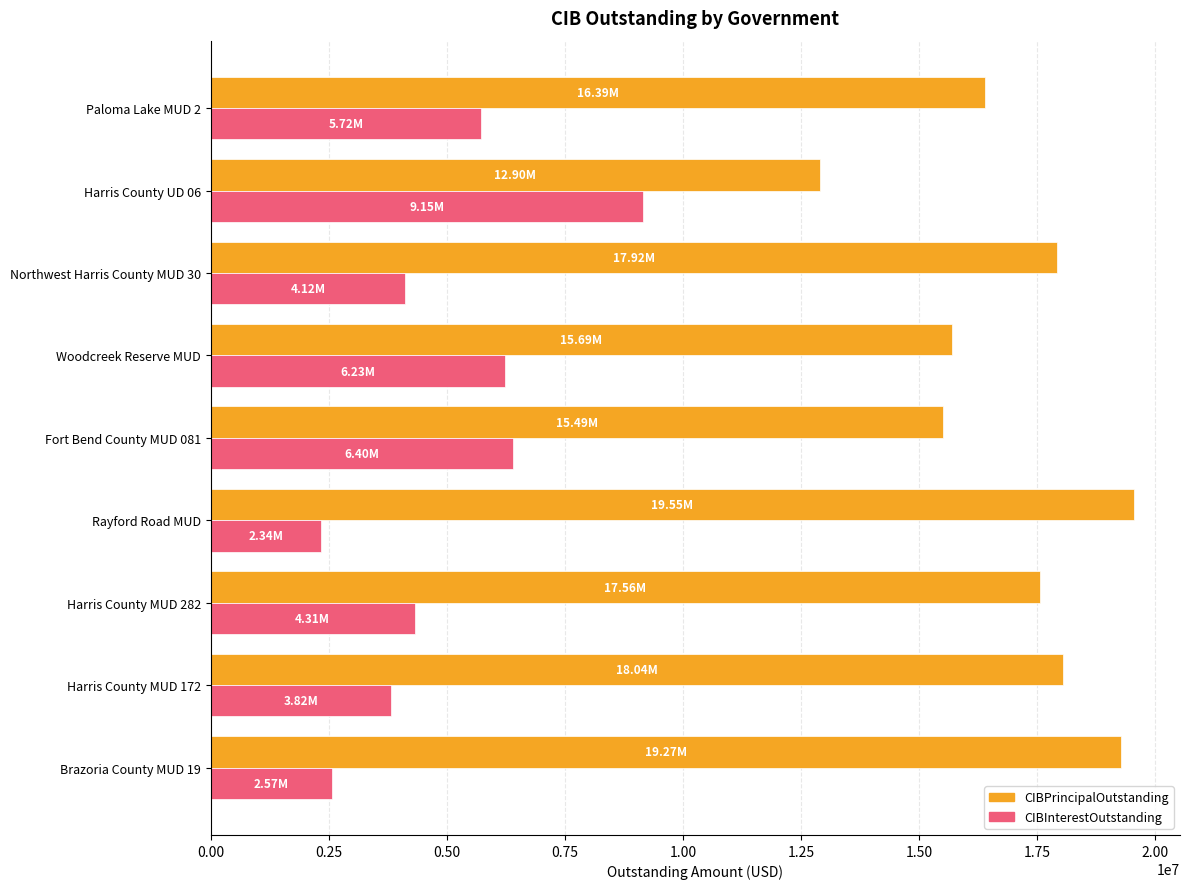

What is the minimum value for CIBPrincipalOutstanding?

12900000.0